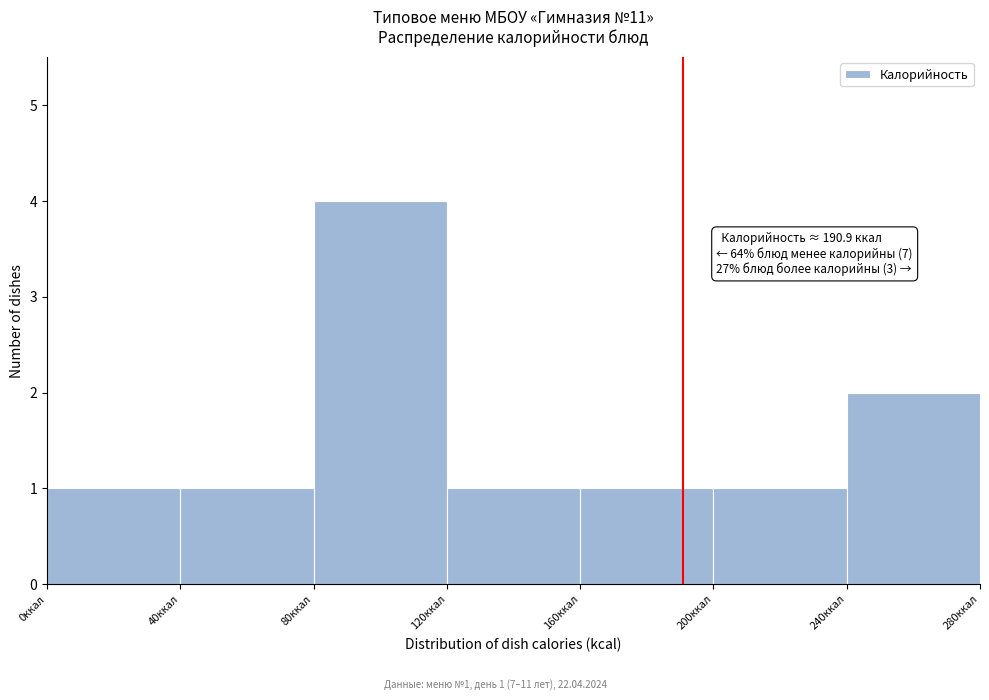

Over which range of the x-axis is the bar tallest?

80 to 120